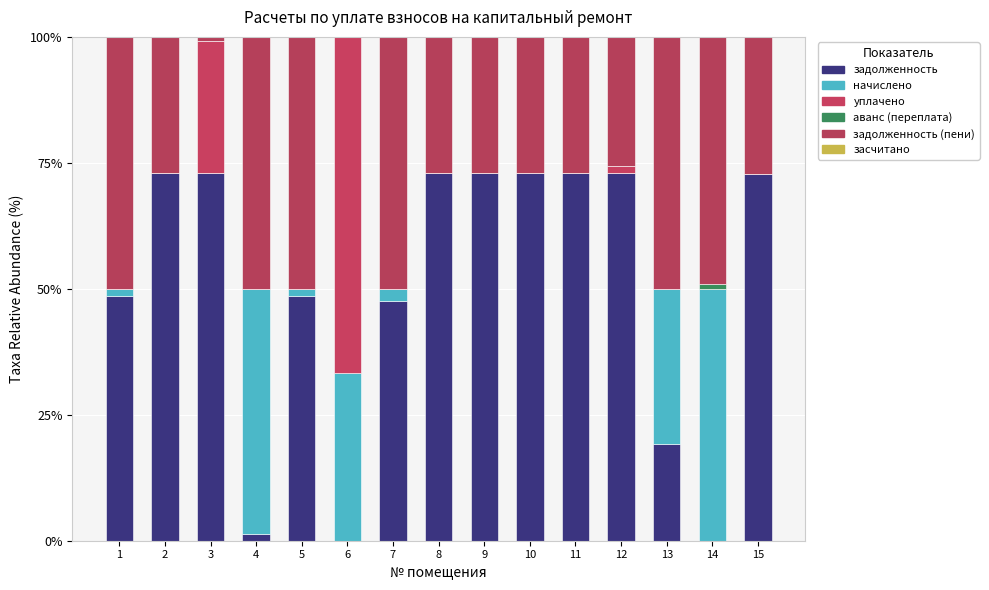

At 3, list the series in order from smallest to largest.

начислено, аванс (переплата), засчитано, задолженность (пени), уплачено, задолженность